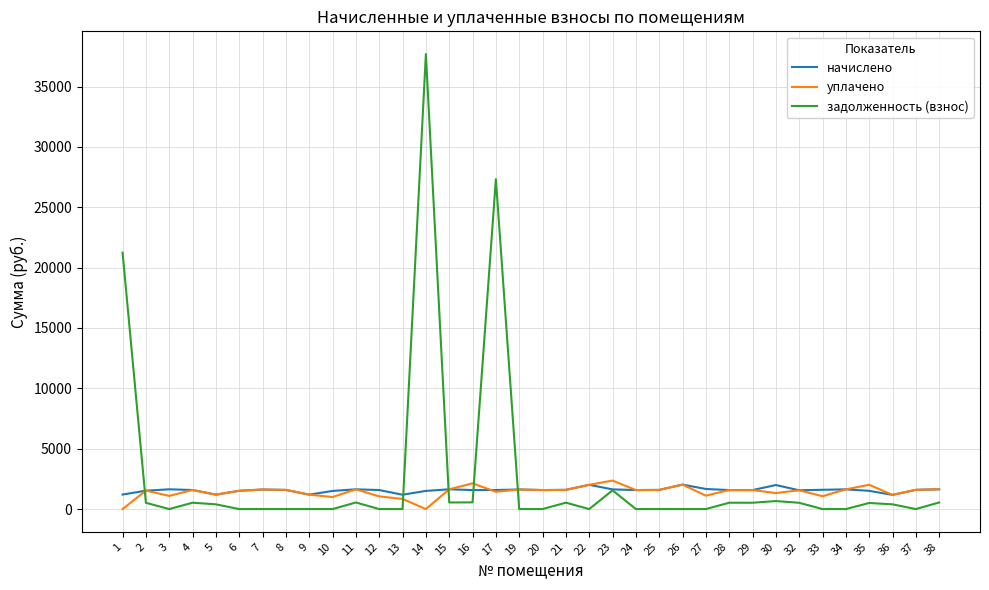

True or false: задолженность (взнос) has a value of 13298.7 at 9.

False